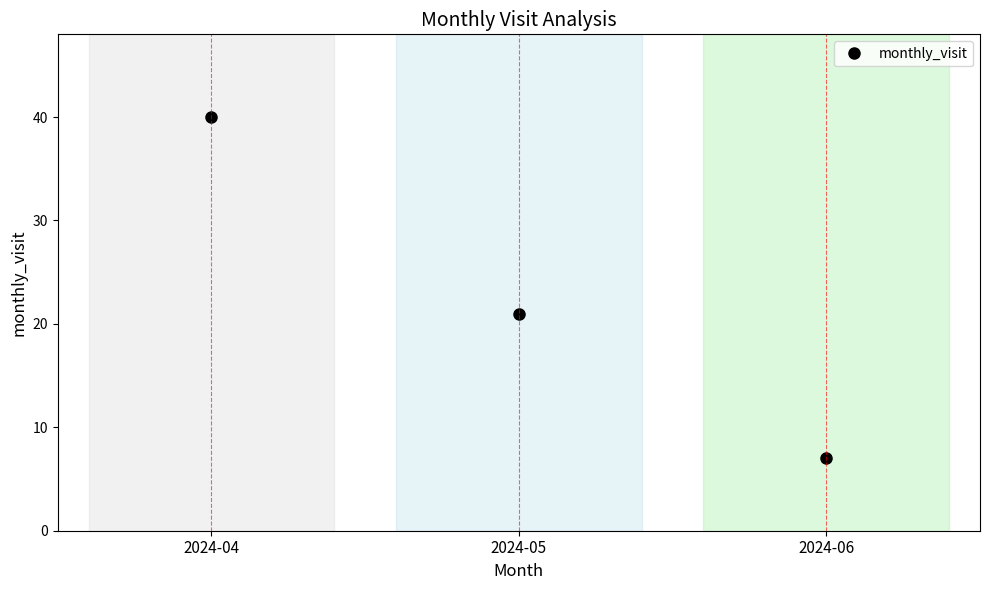

Rank the categories by value from lowest to highest.

2024-06, 2024-05, 2024-04